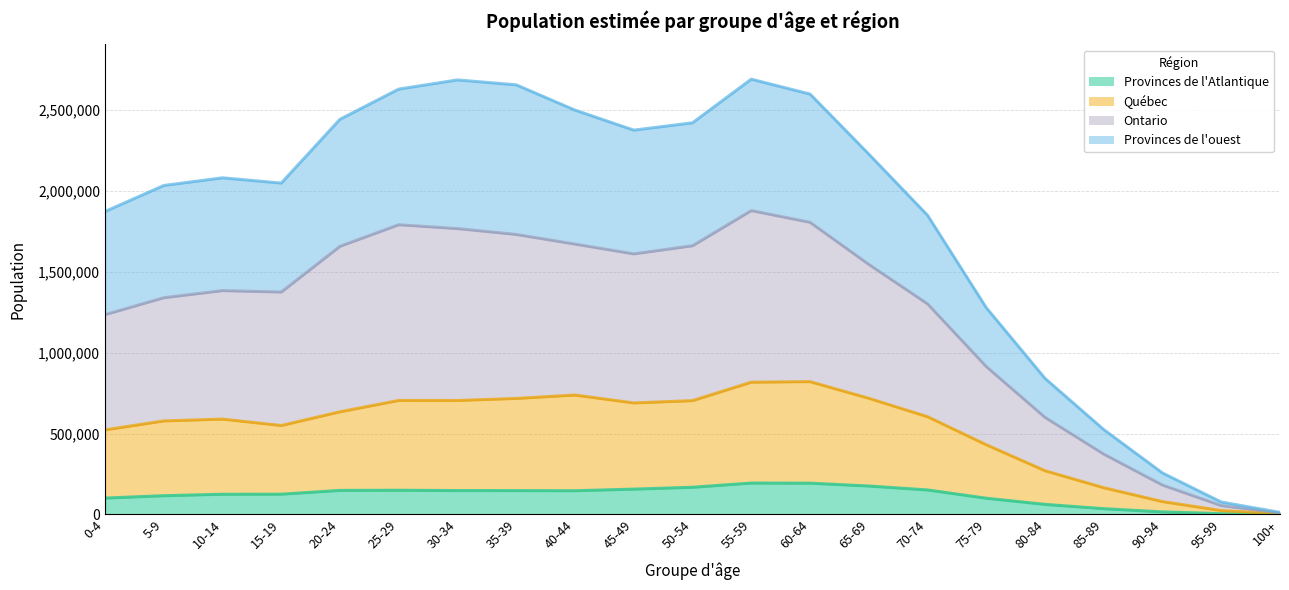

Count the number of categories in the chart.

21